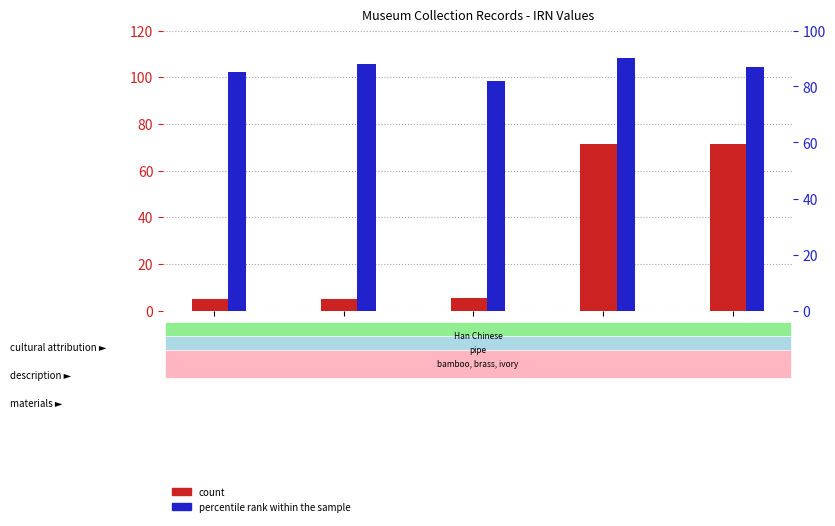

What is the minimum value for percentile rank within the sample?

82.0